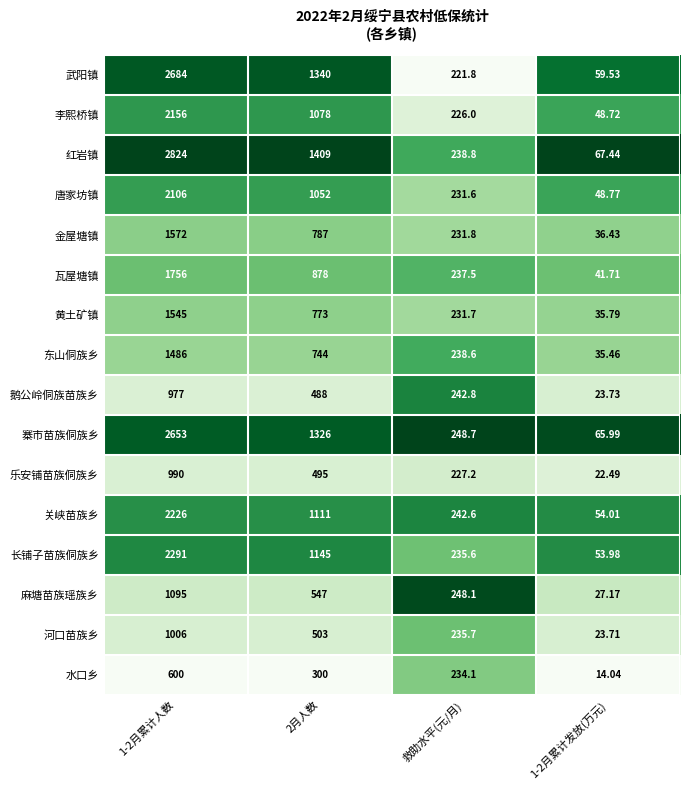

Which series has the largest total across all categories?

红岩镇